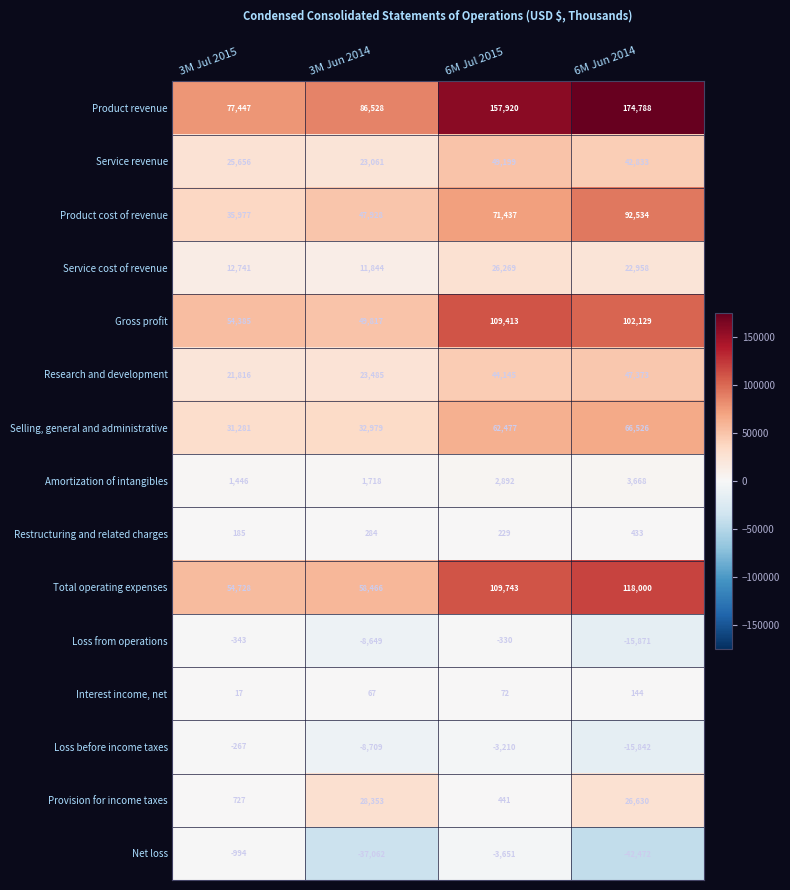

Which series has the largest range (max minus min)?

Product revenue